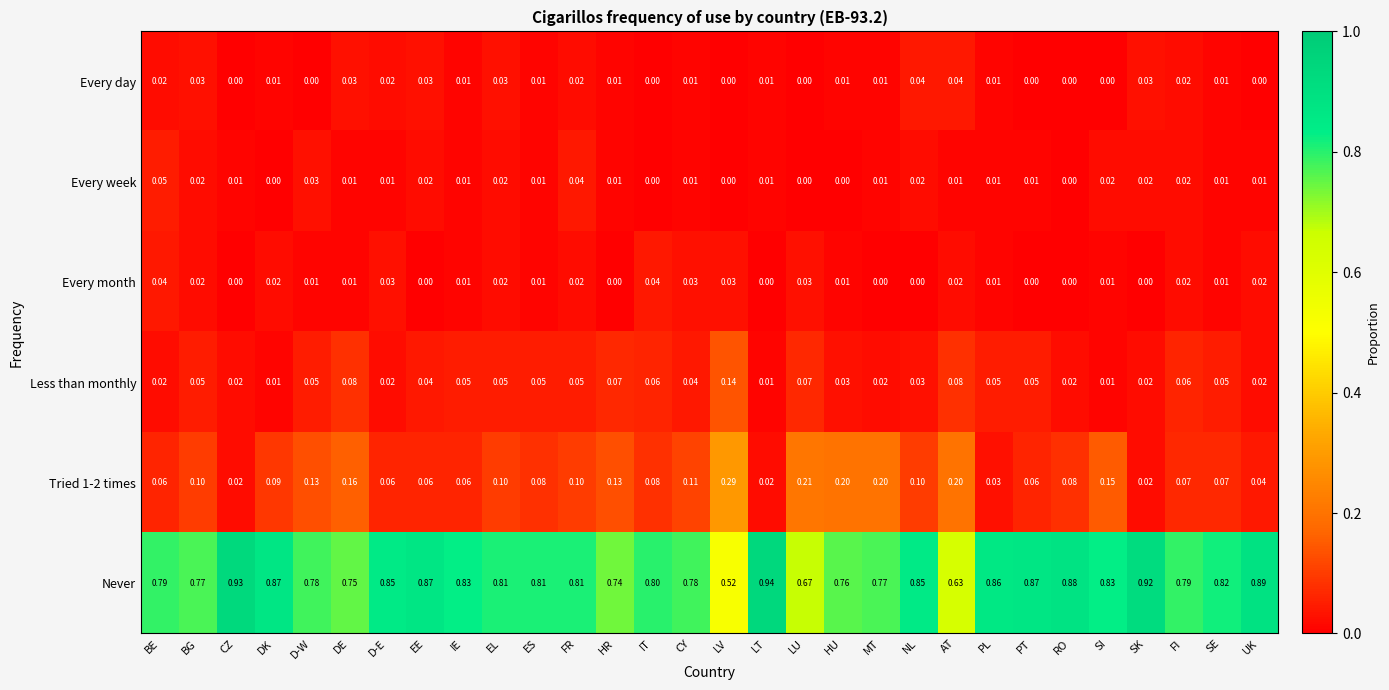

Which series has the largest range (max minus min)?

Never